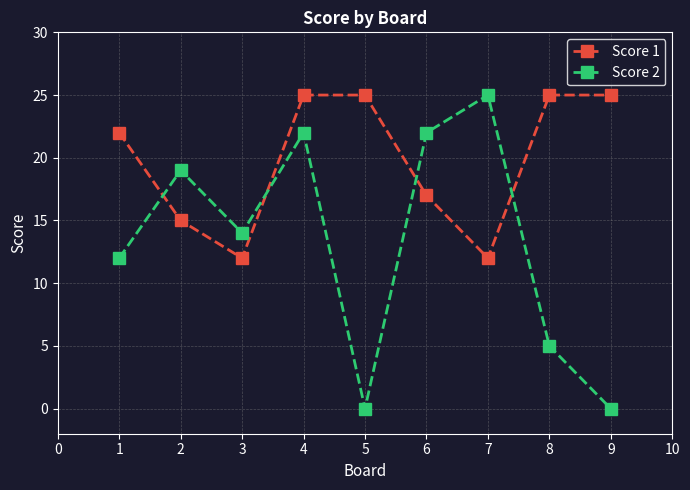

What is the difference between the Score 1 values at 2 and 1?

7